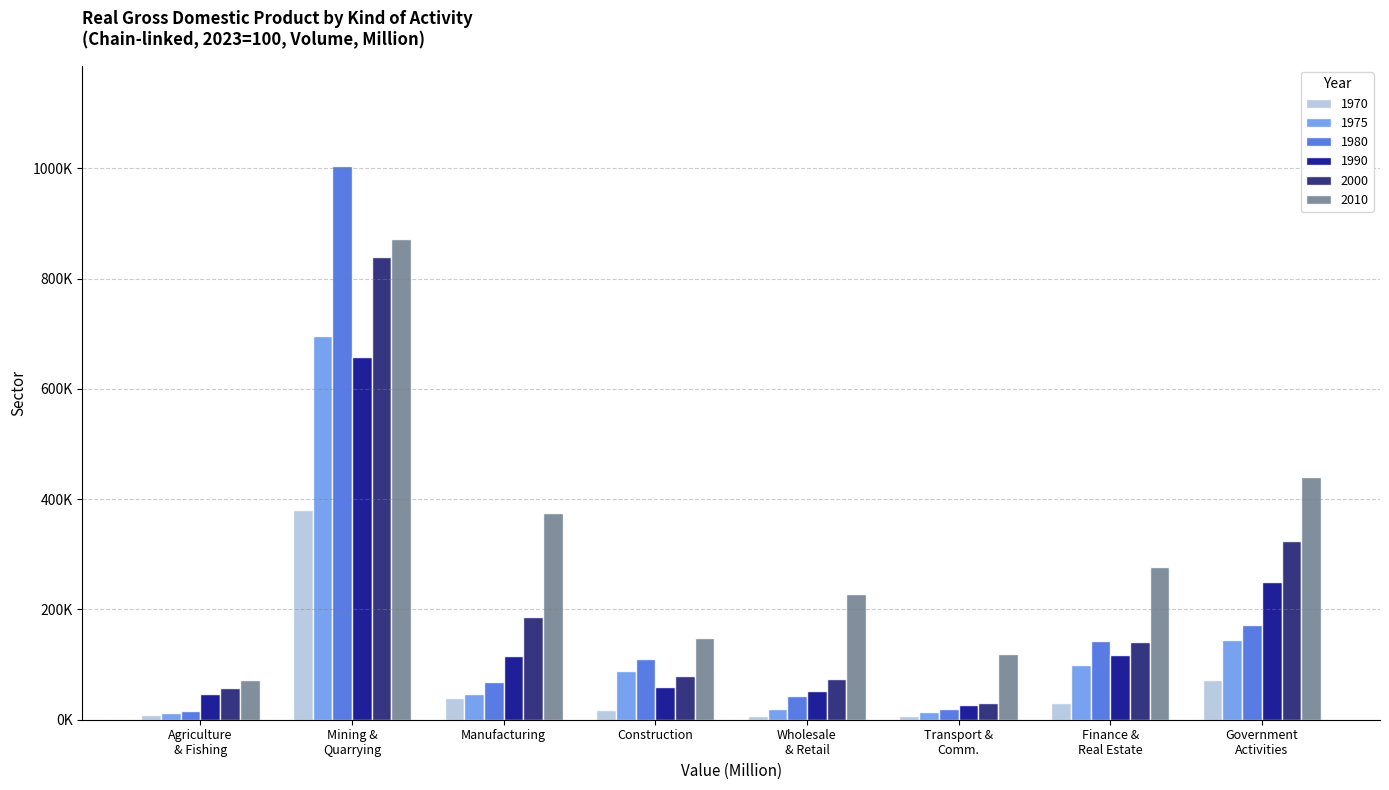

Which series has the widest spread of values?

1980